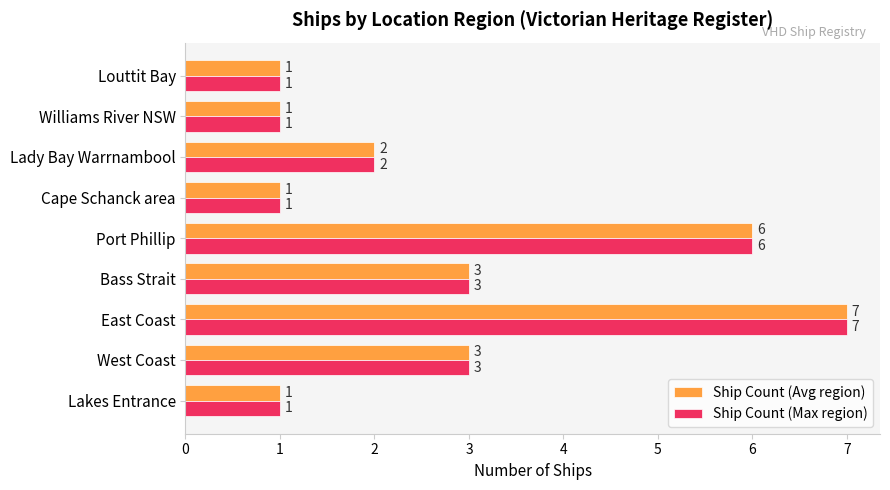

True or false: Ship Count (Avg region) has a value of 1 at Lady Bay Warrnambool.

False